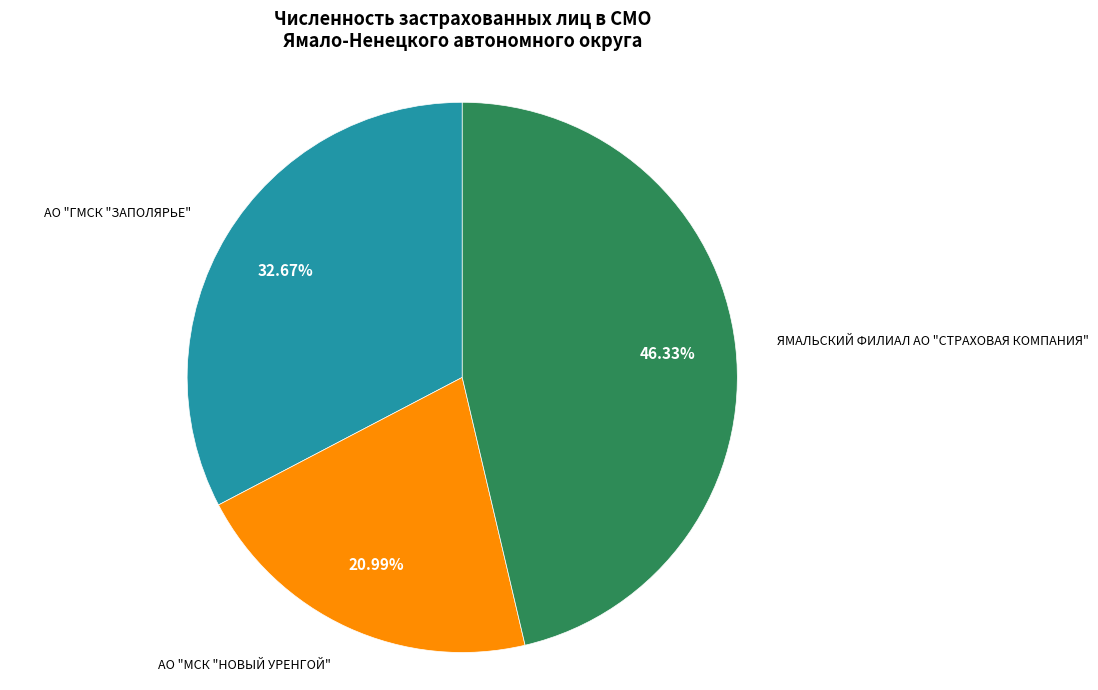

How many slices are in this pie chart?

3